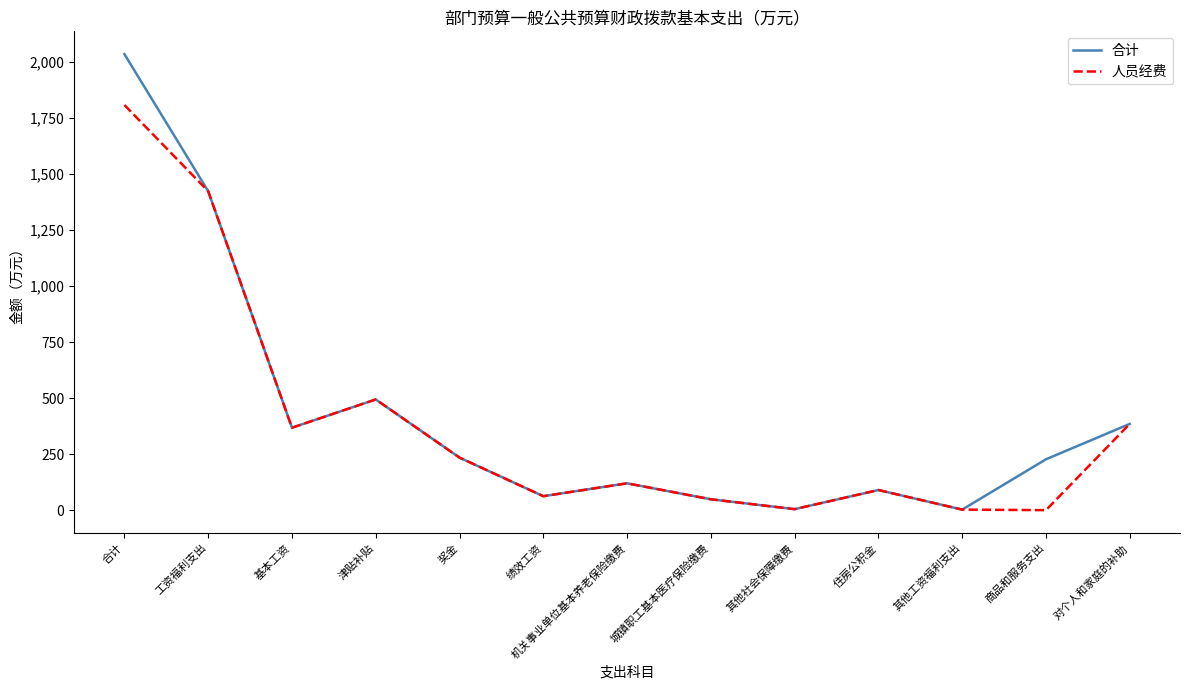

Rank the series by their maximum value, from lowest to highest.

人员经费, 合计